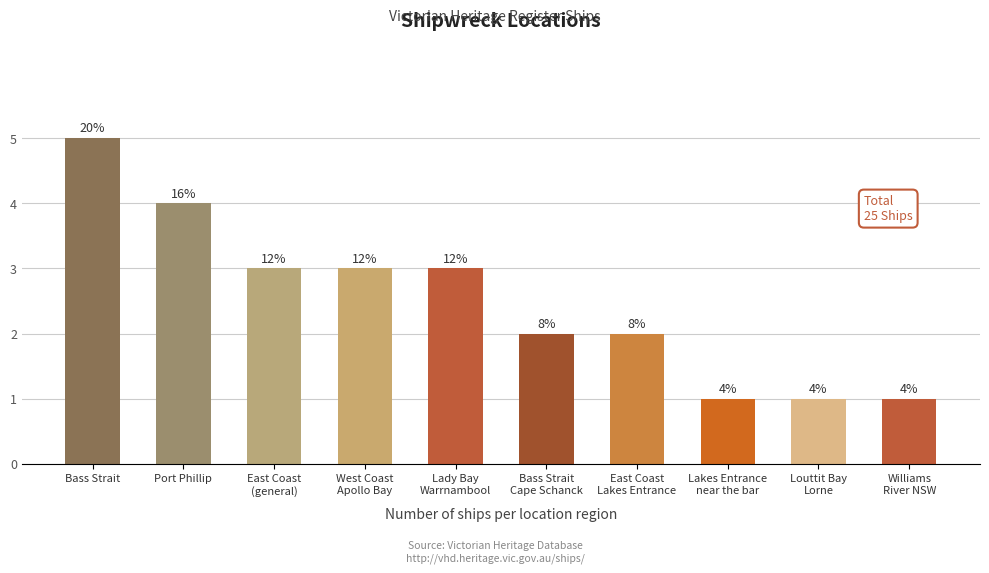

How many bars are there in total?

10